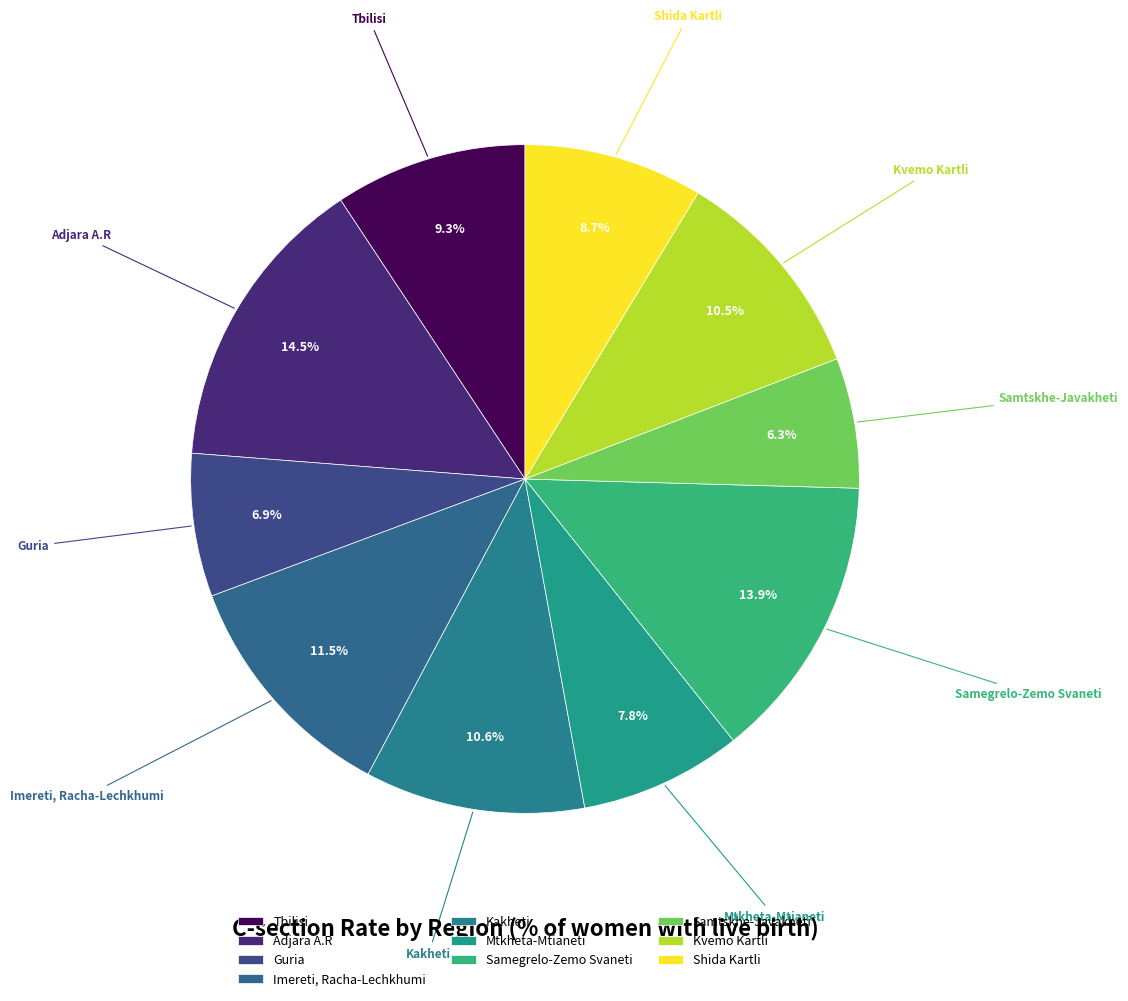

How many slices are in this pie chart?

10